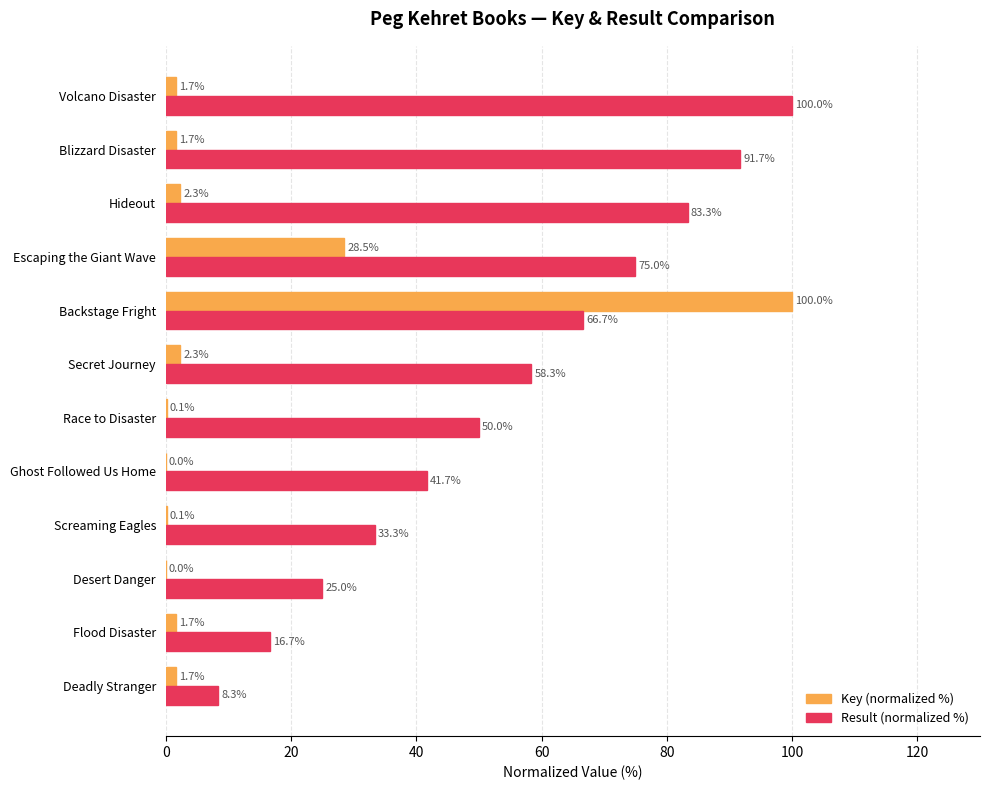

Which series has the largest total across all categories?

Result (normalized %)